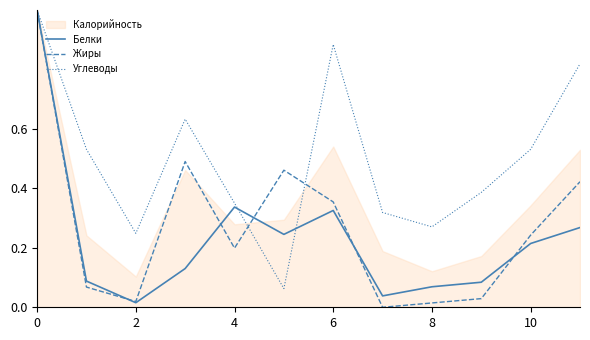

Is it true that Жиры equals 0.2 at 4?

True